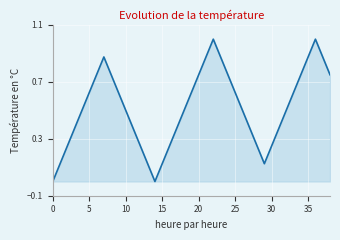

True or false: the data has more than 0 interior local peaks.

True